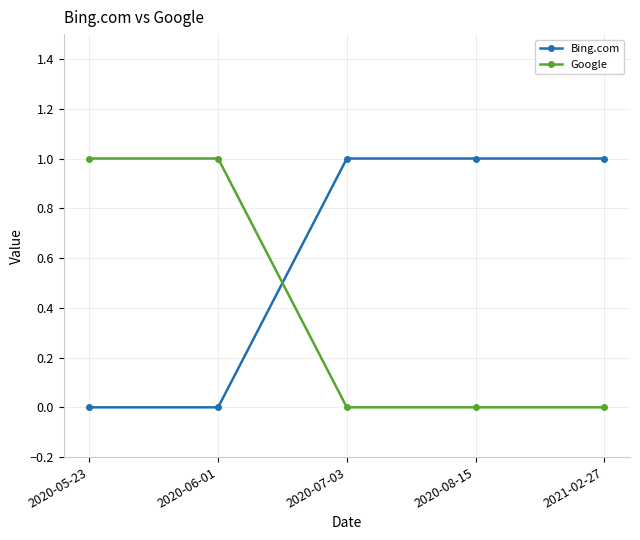

List the series in order of their overall mean, lowest first.

Google, Bing.com